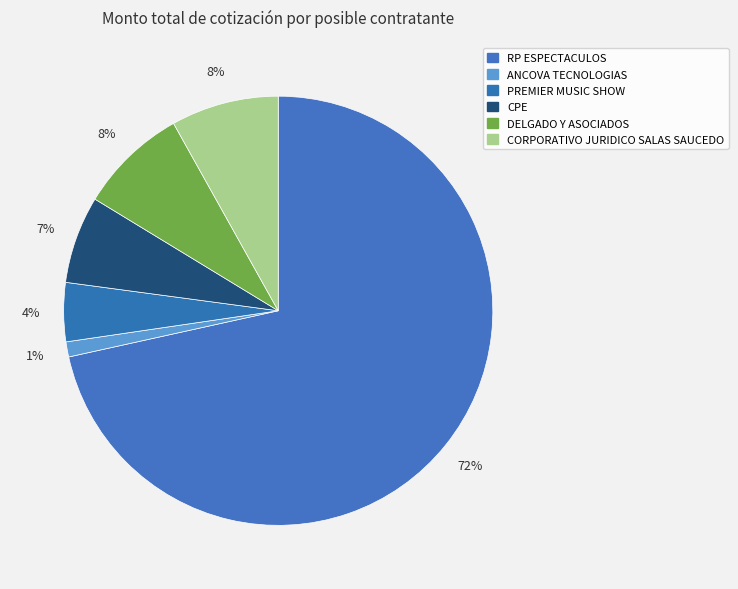

How many slices are in this pie chart?

6